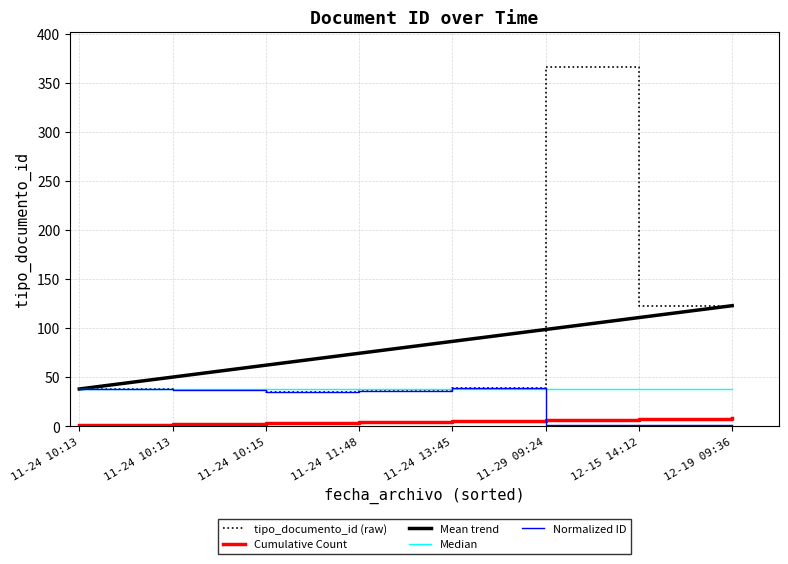

Reading left to right, extract all data points from this chart.

tipo_documento_id (raw): 38.0	37.0	35.0	36.0	39.0	366.0	123.0	123.0
Cumulative Count: 1.0	2.0	3.0	4.0	5.0	6.0	7.0	8.0
Mean trend: 38.0	50.1	62.3	74.4	86.6	98.7	110.9	123.0
Median: 38.5	38.5	38.5	38.5	38.5	38.5	38.5	38.5
Normalized ID: 38.0	37.0	35.0	36.0	39.0	1.0	1.0	1.0